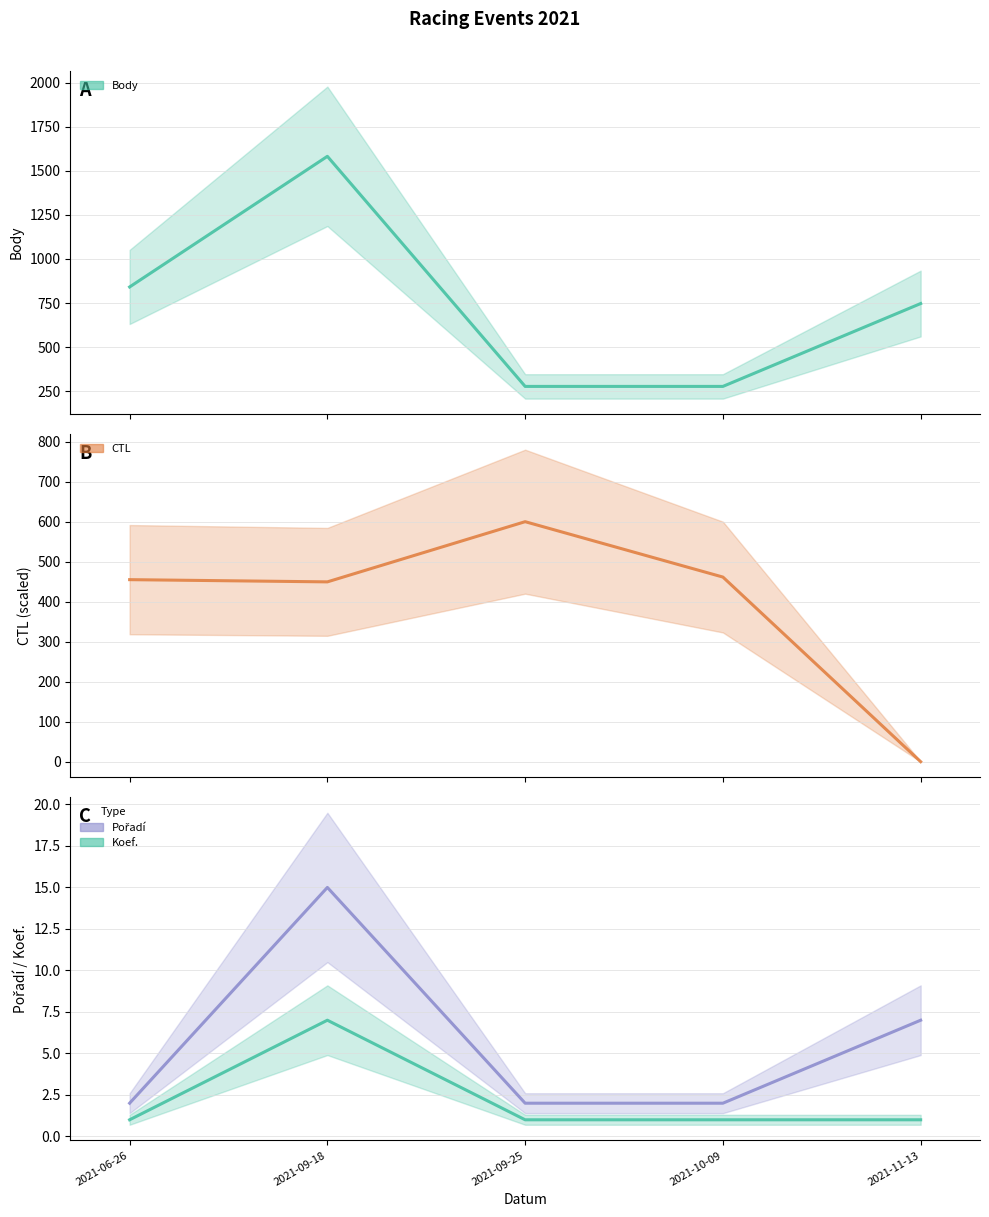

What is the average value of the Koef. series?

2.2